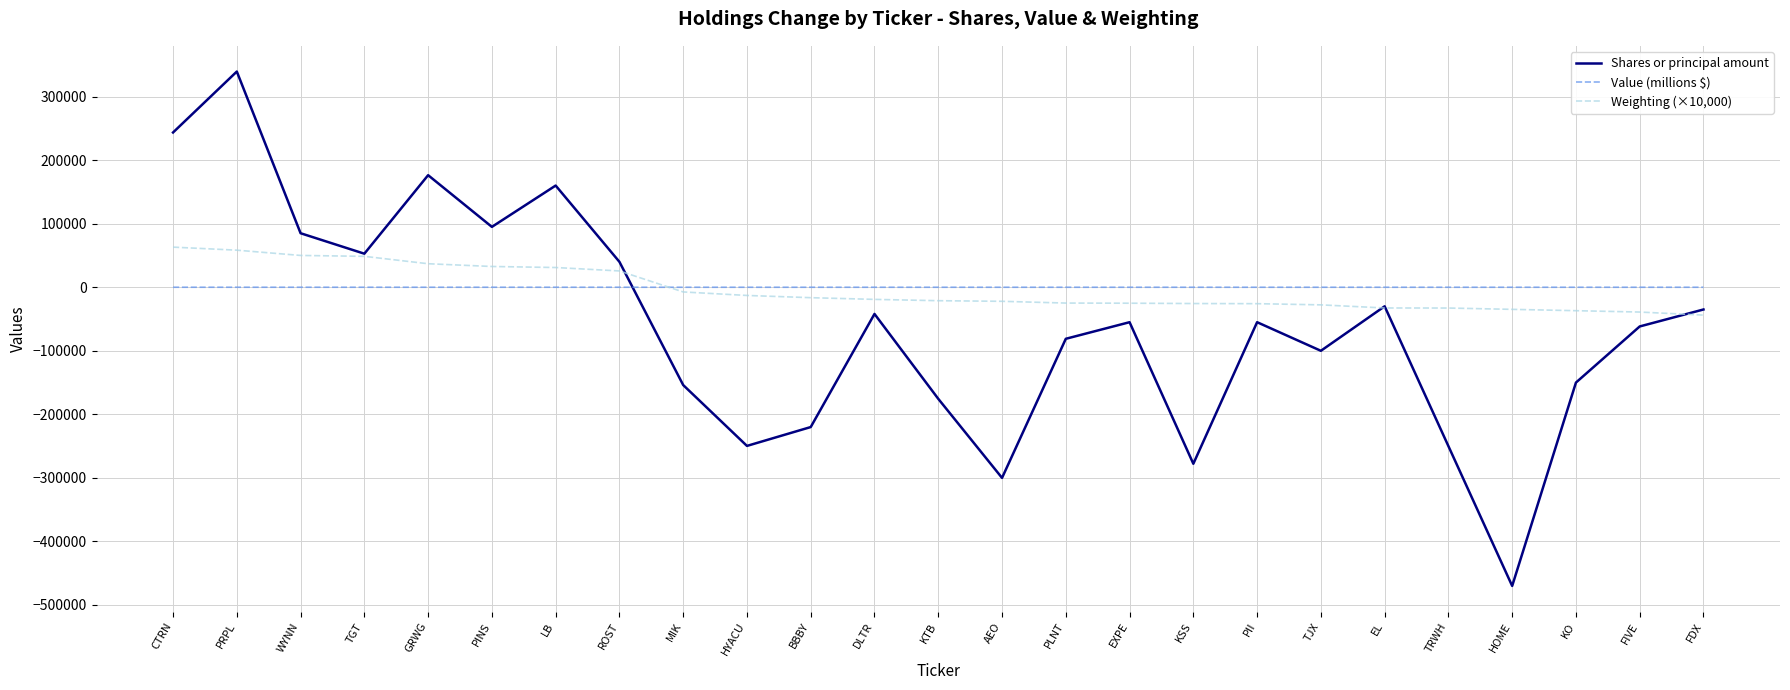

How many lines are shown in the chart?

3